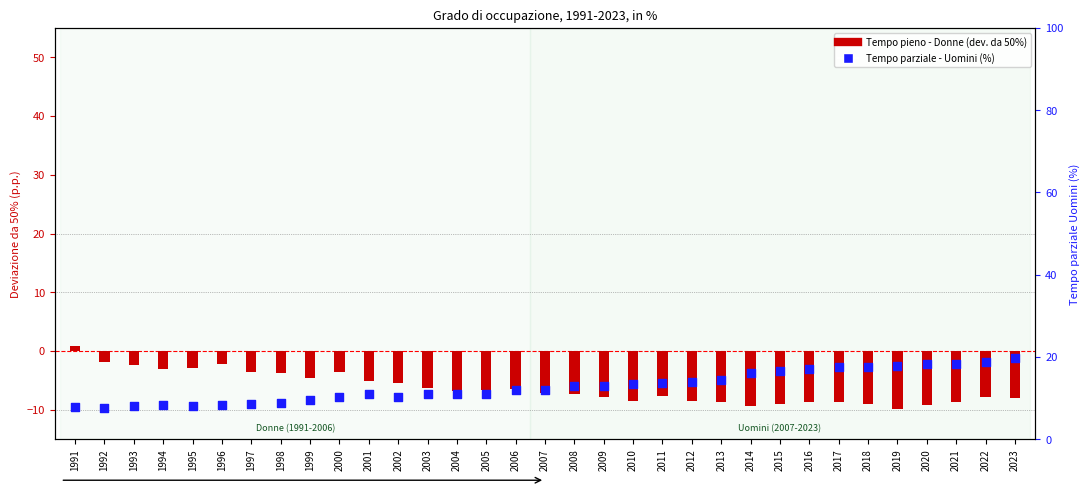

Which series has the largest Y range (max minus min)?

Tempo parziale - Uomini